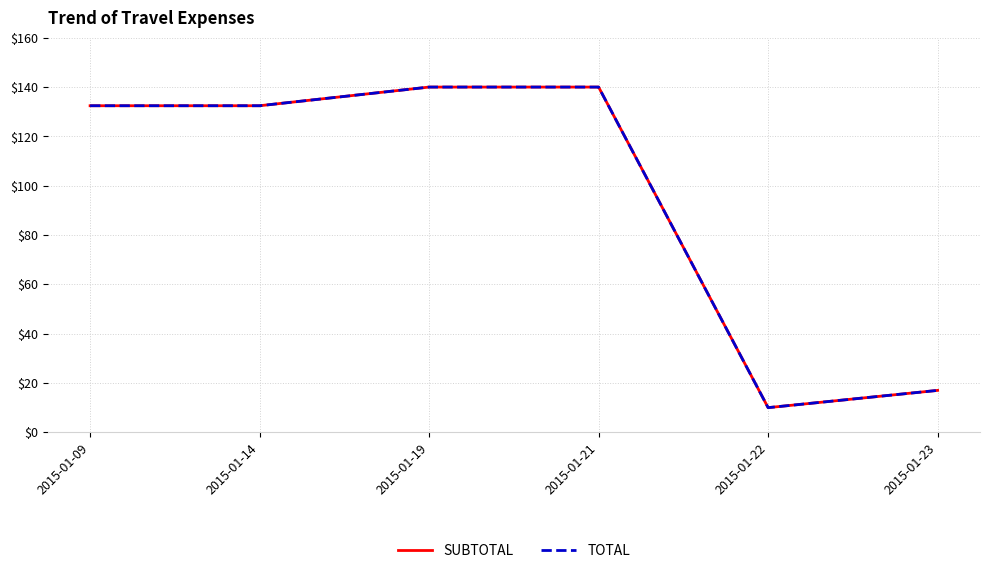

Does the chart have visible grid lines?

Yes